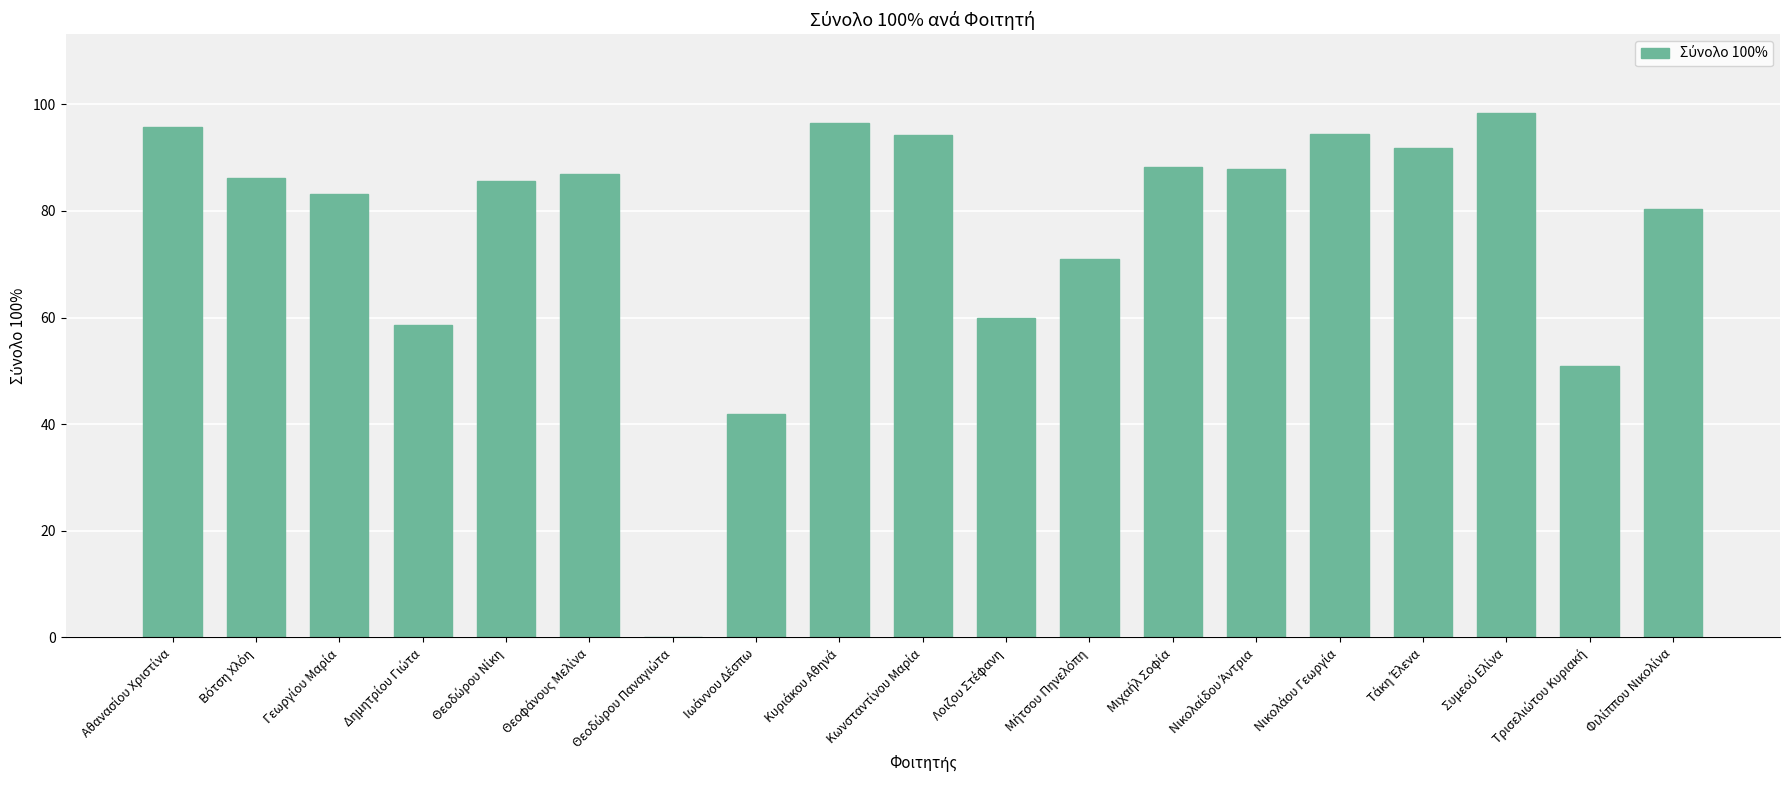

What is the greatest value displayed?

98.4